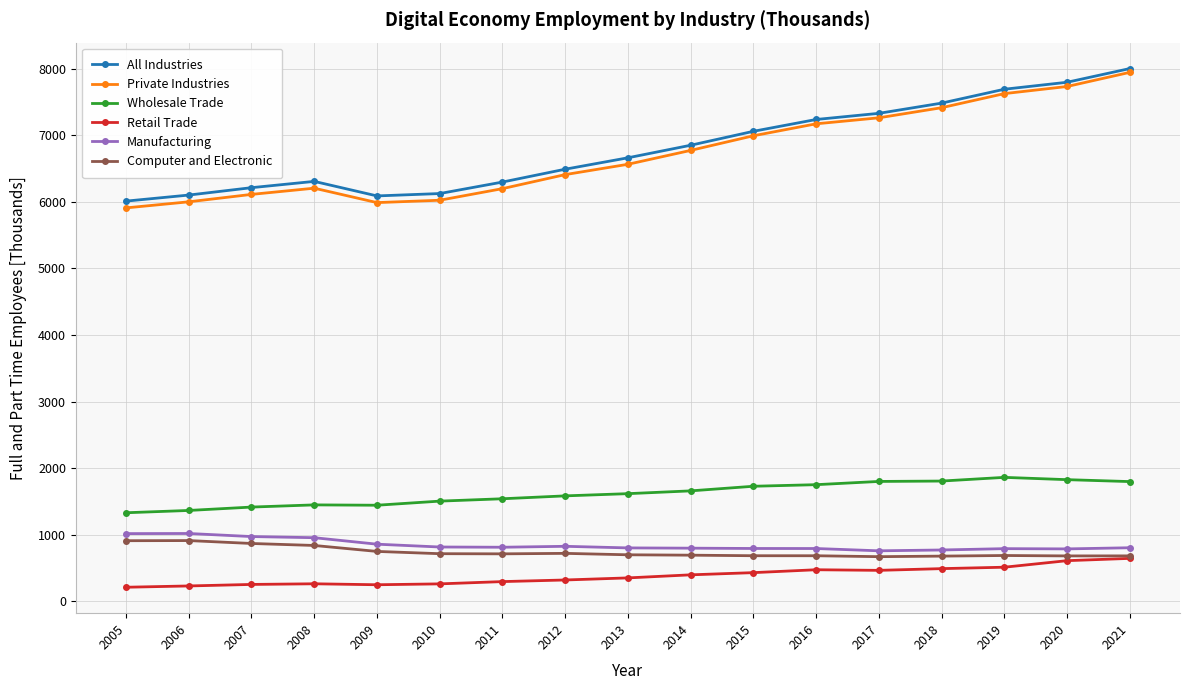

What is the minimum value shown in the chart?

208.5